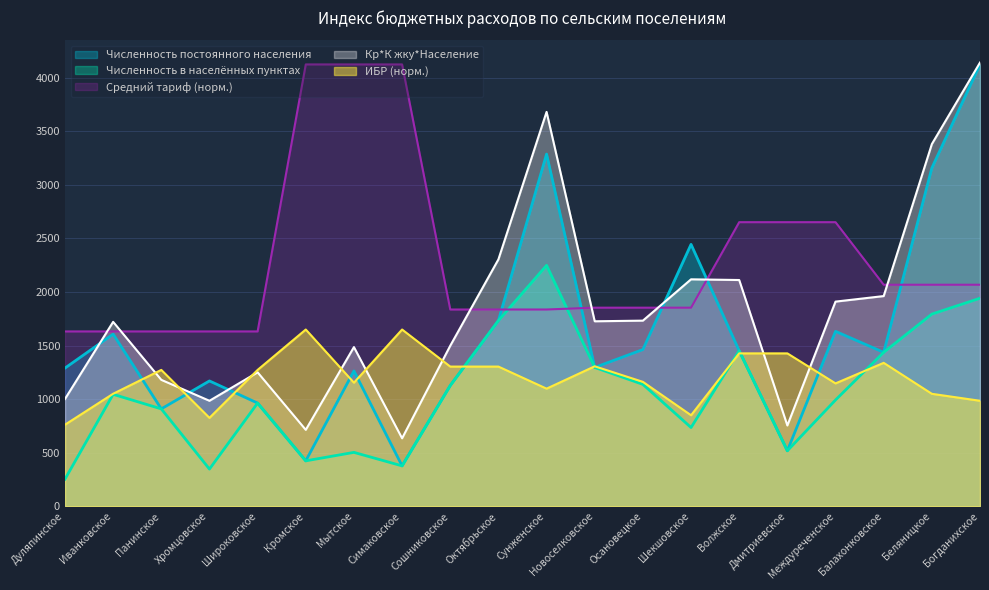

What is the minimum value shown in the chart?

253.0